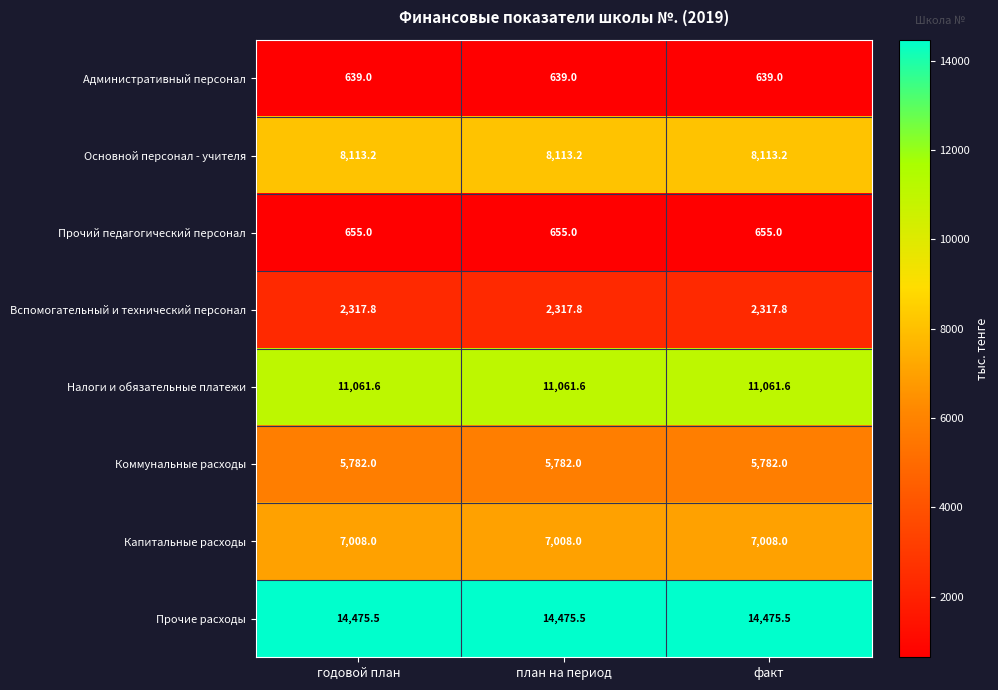

List the series in order of their peak value, lowest first.

Административный персонал, Прочий педагогический персонал, Вспомогательный и технический персонал, Коммунальные расходы, Капитальные расходы, Основной персонал - учителя, Налоги и обязательные платежи, Прочие расходы